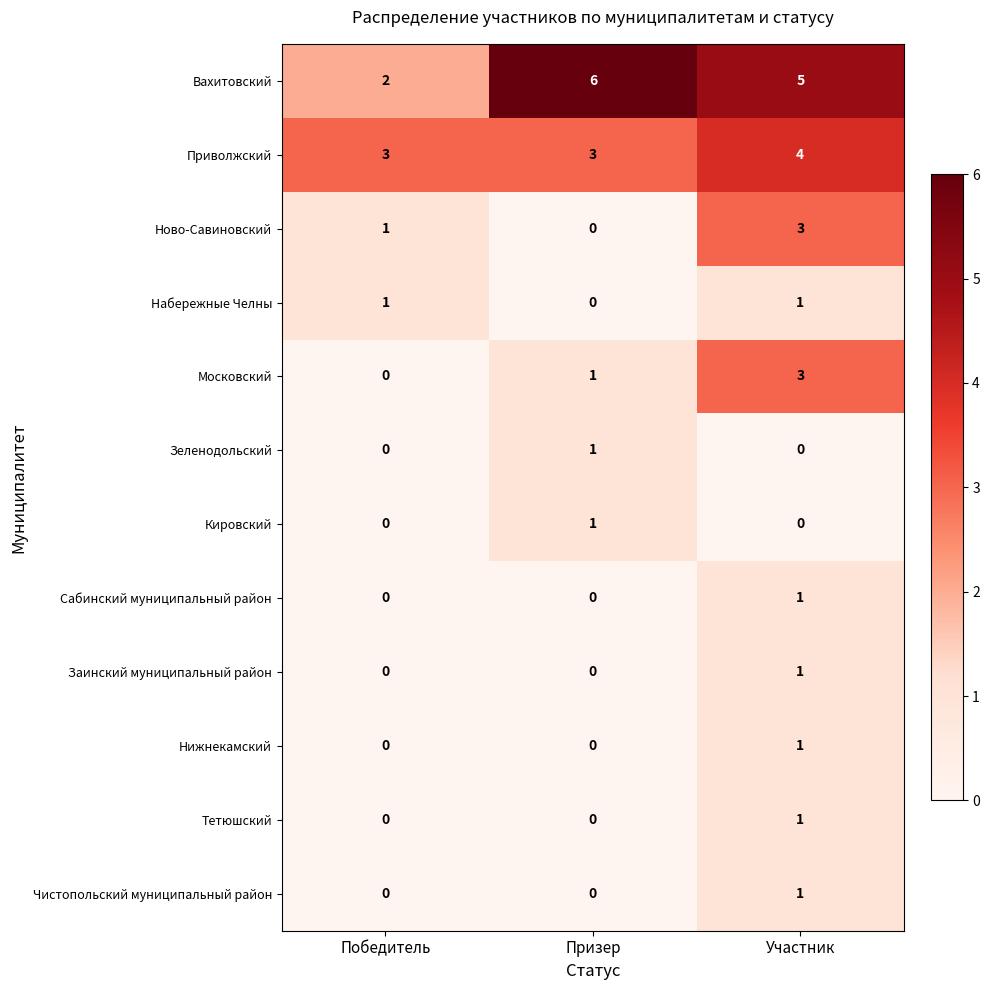

What value does the Вахитовский series have at Призер?

6